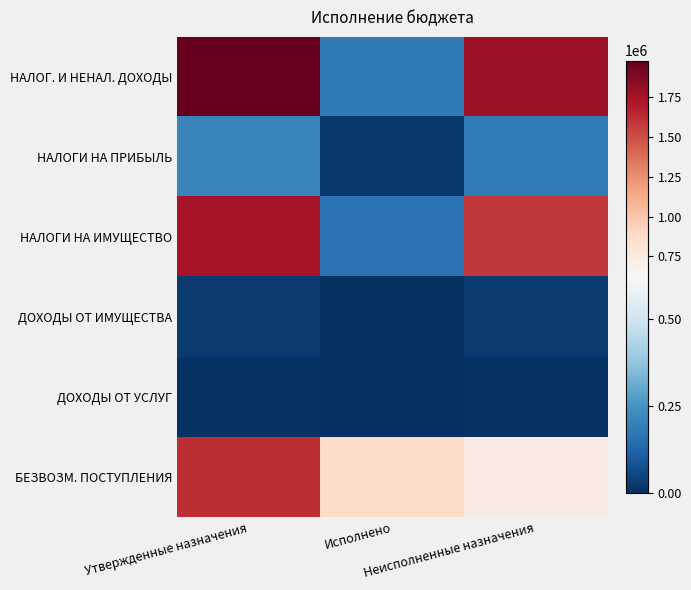

Which series has the largest range (max minus min)?

НАЛОГ. И НЕНАЛ. ДОХОДЫ